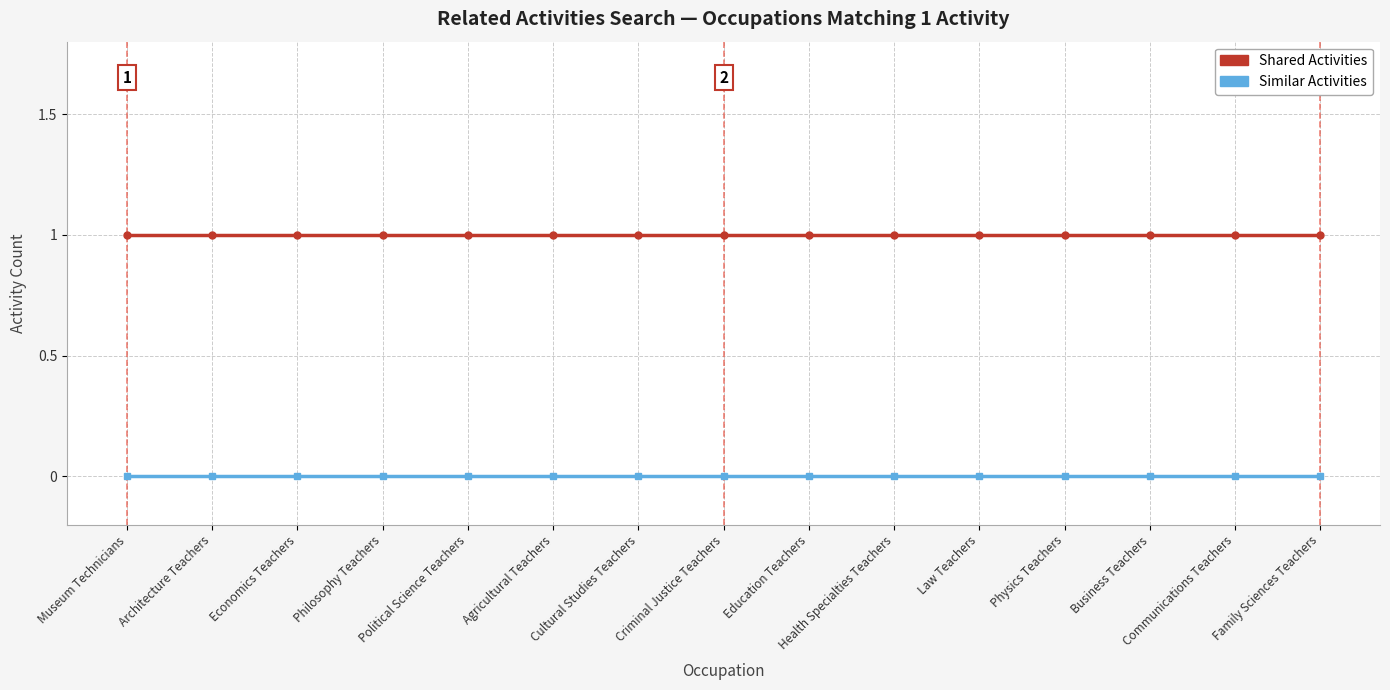

Is the value of Shared Activities at Philosophy Teachers greater than the value of Similar Activities at Law Teachers?

Yes